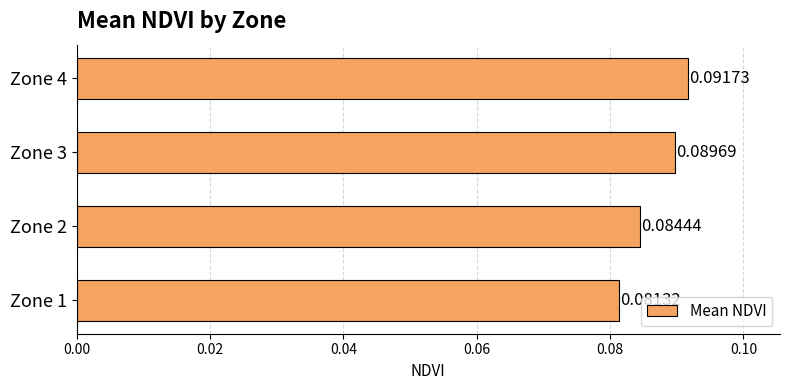

Which label corresponds to the largest value in the chart?

Zone 4